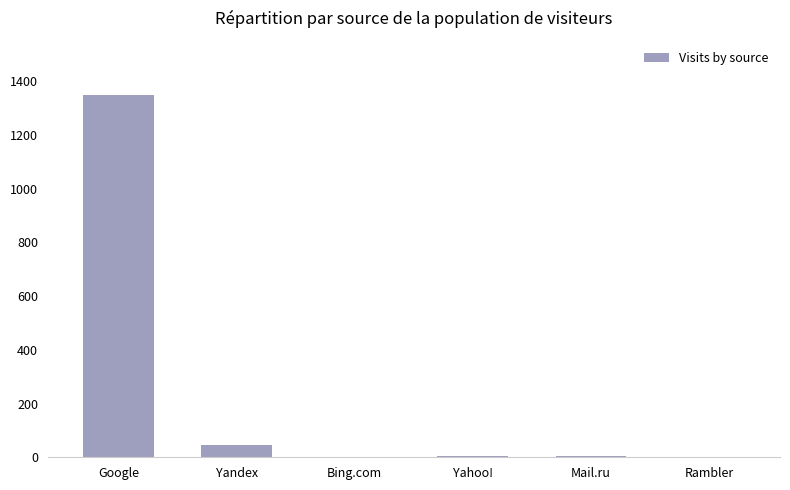

What is the maximum value shown in the chart?

1349